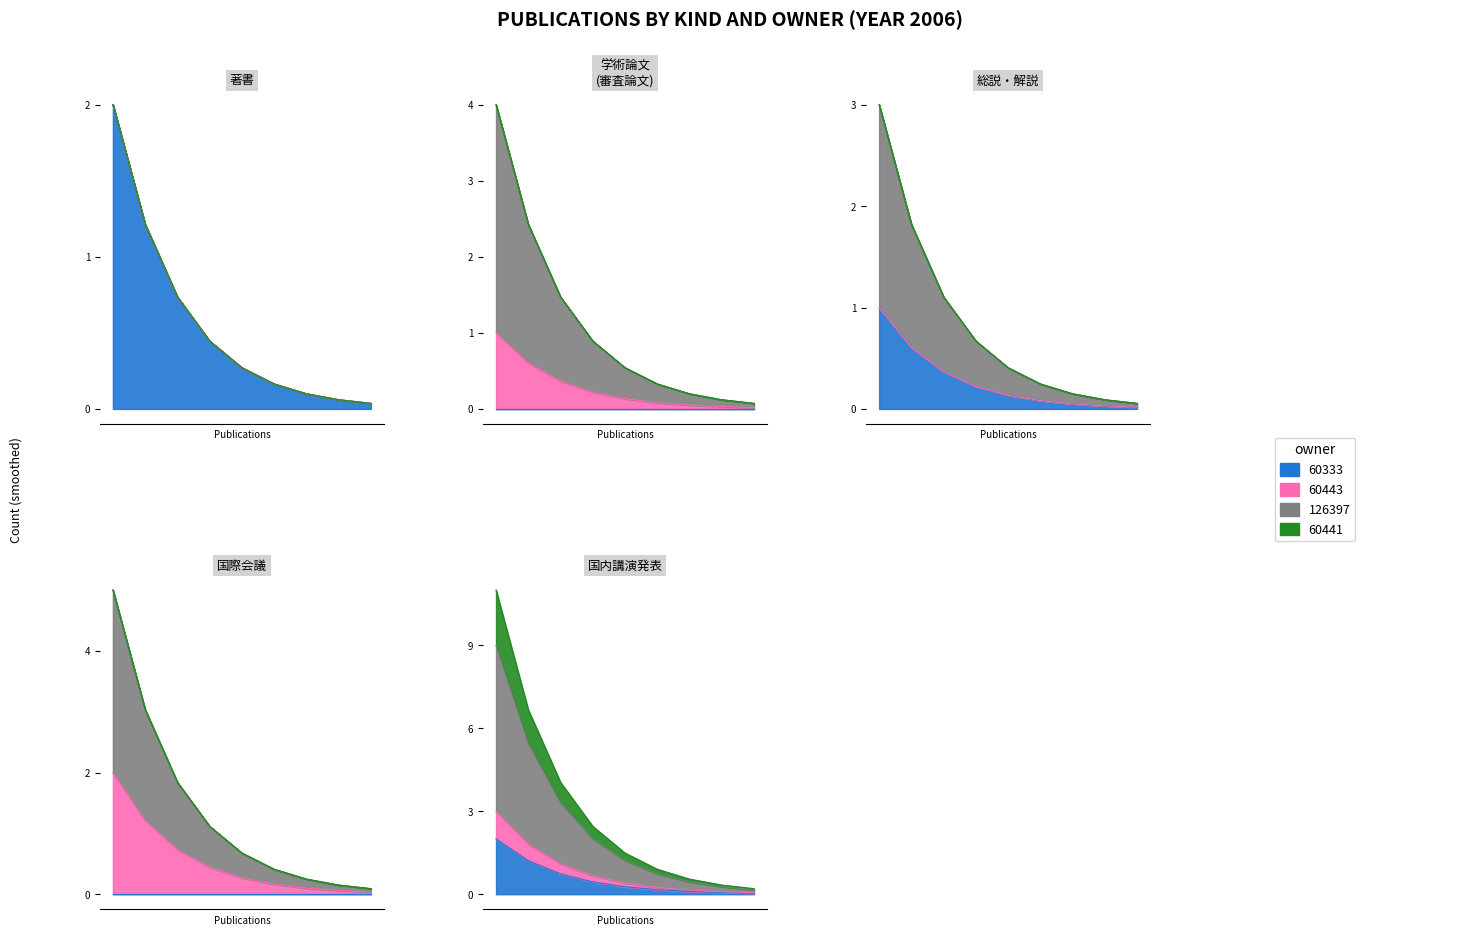

At how many categories does at least one series exceed 8?

1